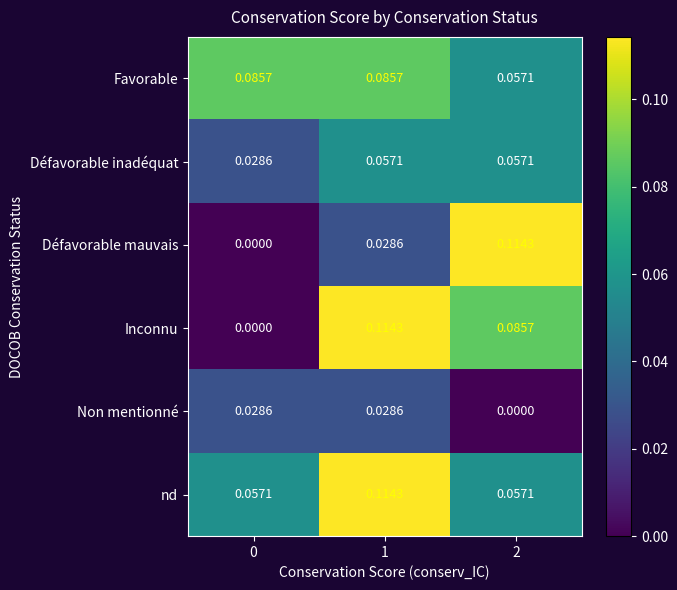

Between 1 and 2, which series saw the biggest shift?

Défavorable mauvais